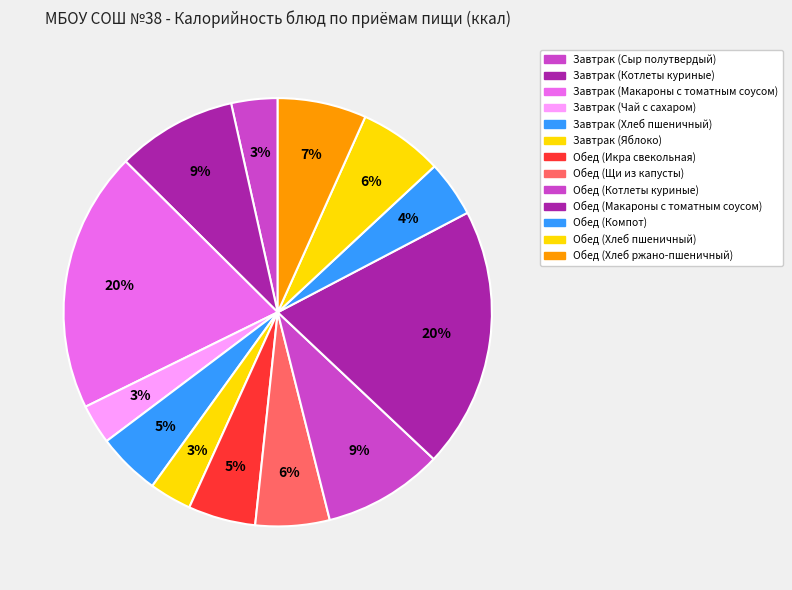

To the nearest percent, what percentage of the pie is Обед (Хлеб пшеничный)?

6%